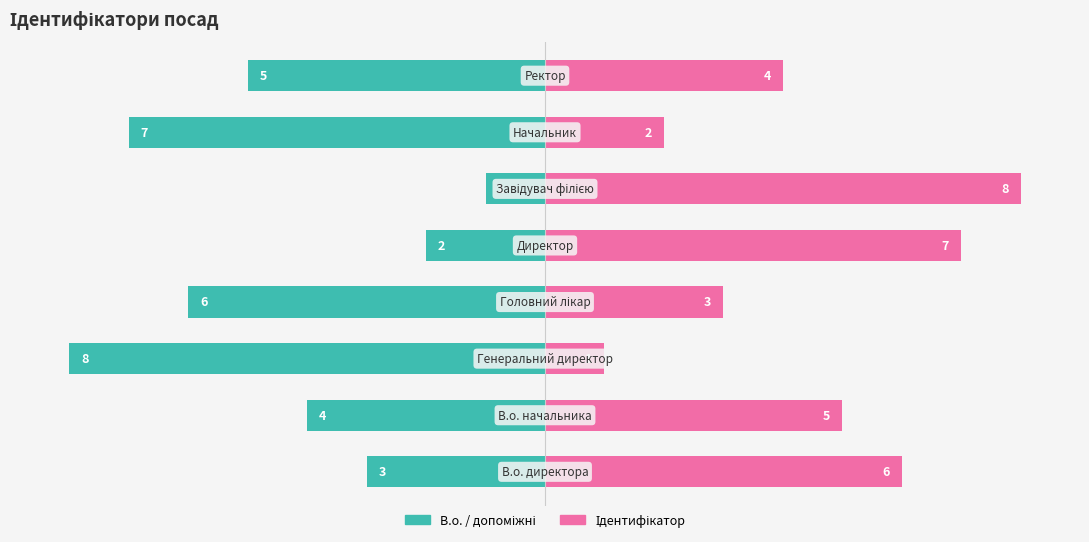

What is the difference between the maximum and second lowest values in the В.о. / допоміжні series?

6